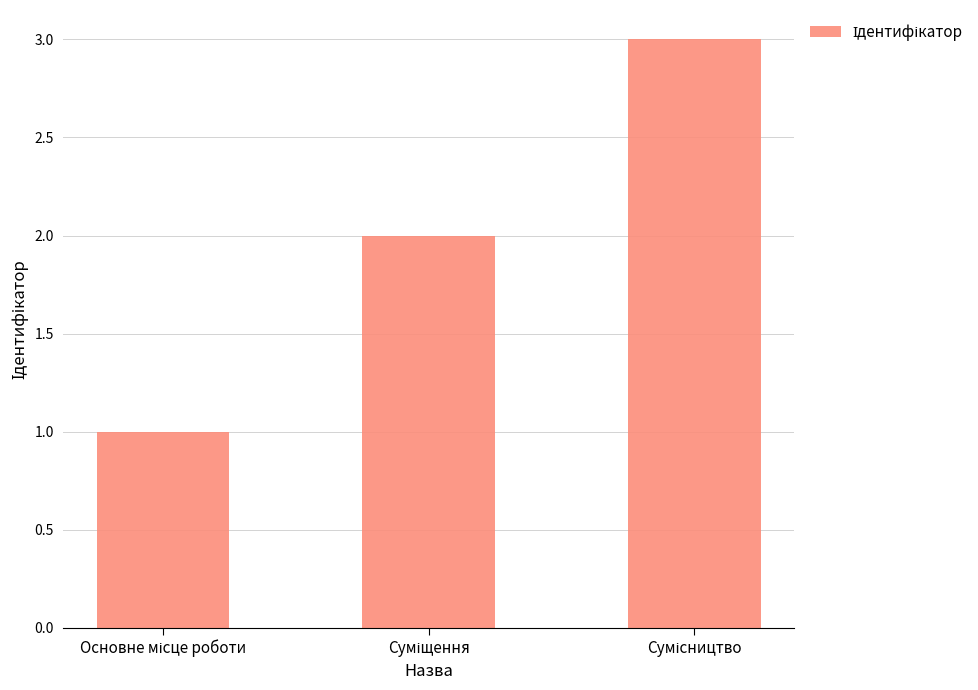

Reading left to right, list all the values displayed in this chart.

1	2	3